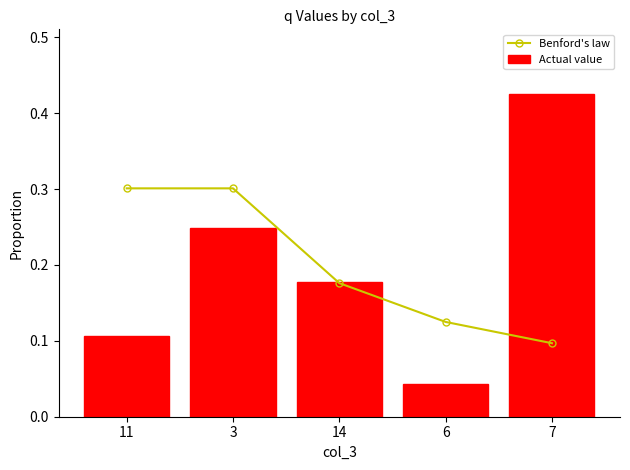

Does the chart contain stacked bars?

No